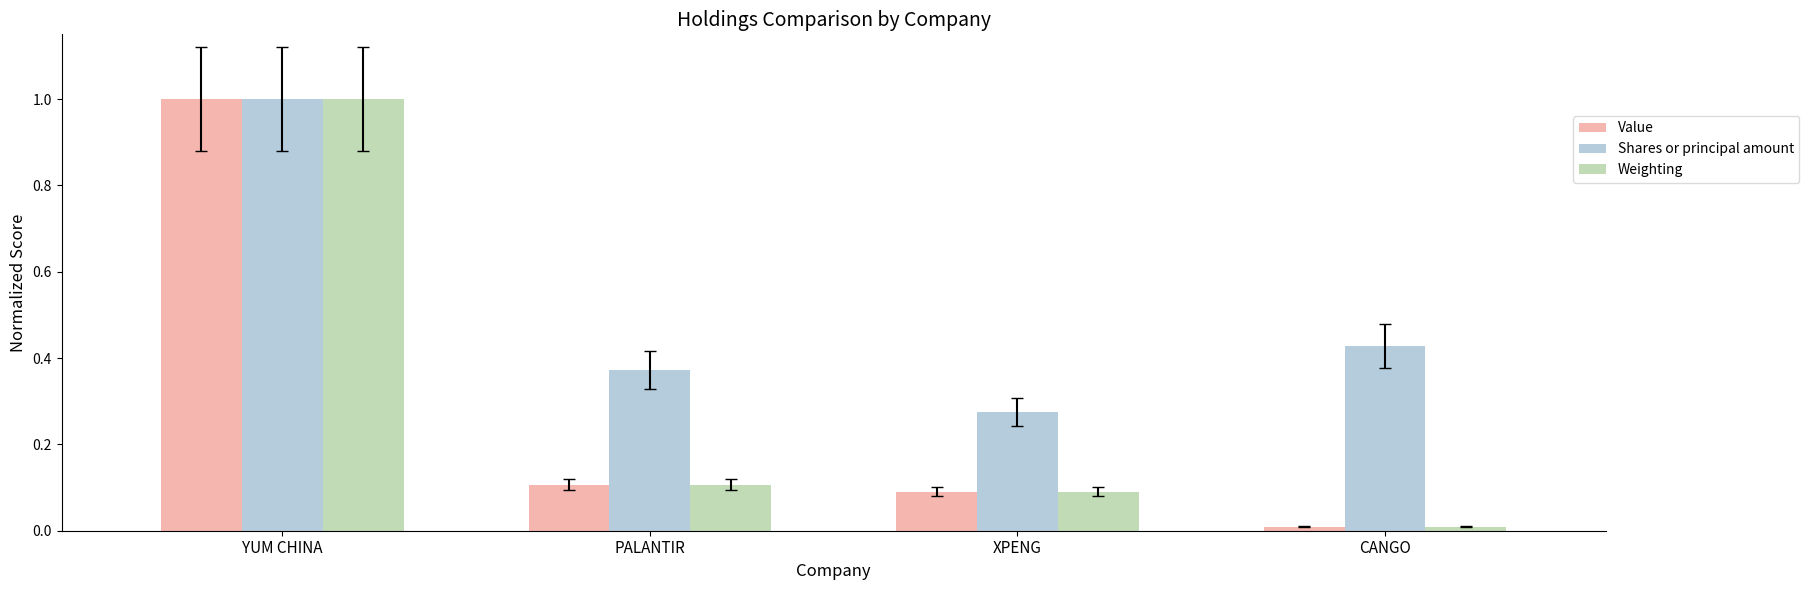

Is the value of Weighting at YUM CHINA greater than the value of Shares or principal amount at PALANTIR?

Yes